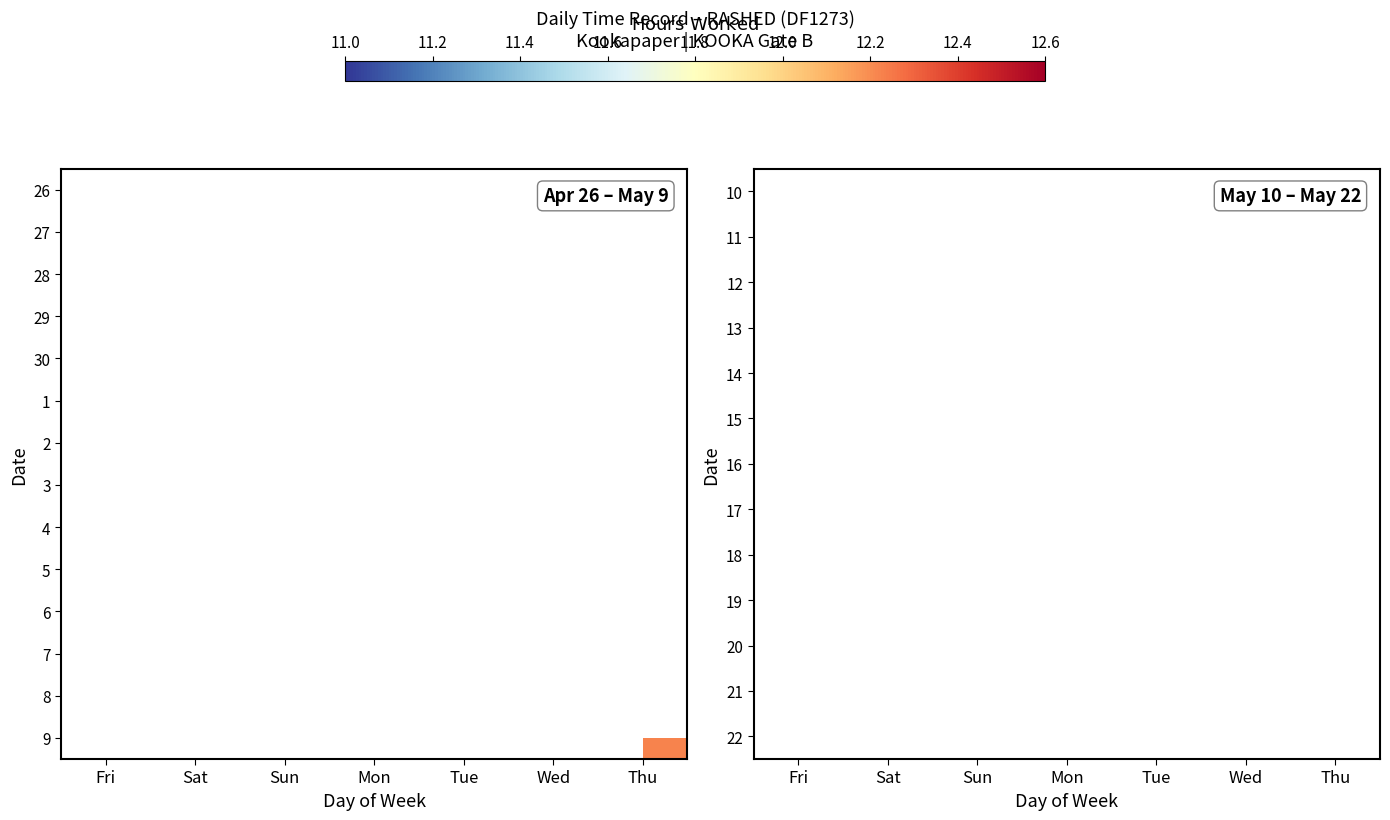

What is the greatest value displayed?

12.3